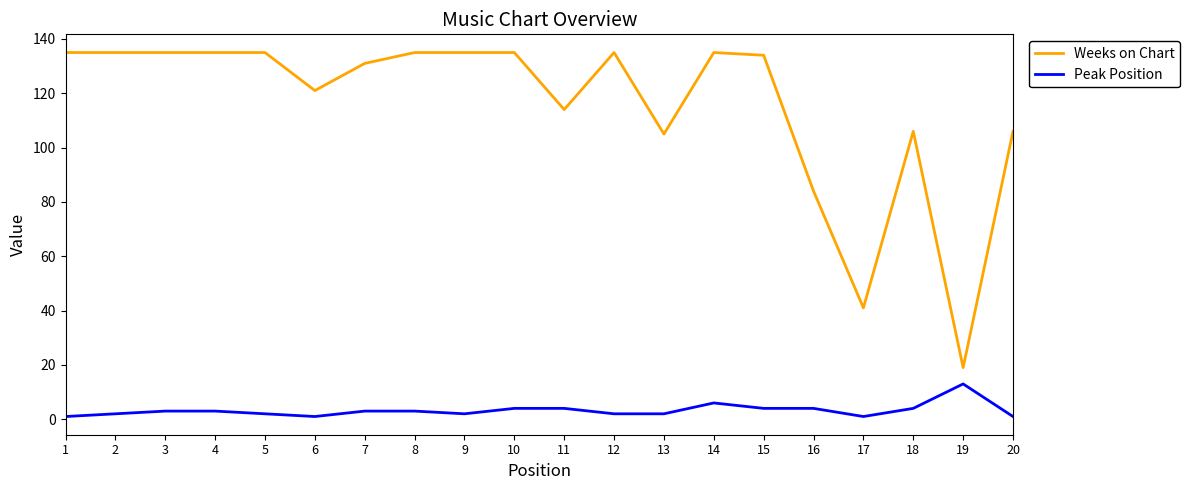

What are all the series names shown in the legend?

Weeks on Chart, Peak Position